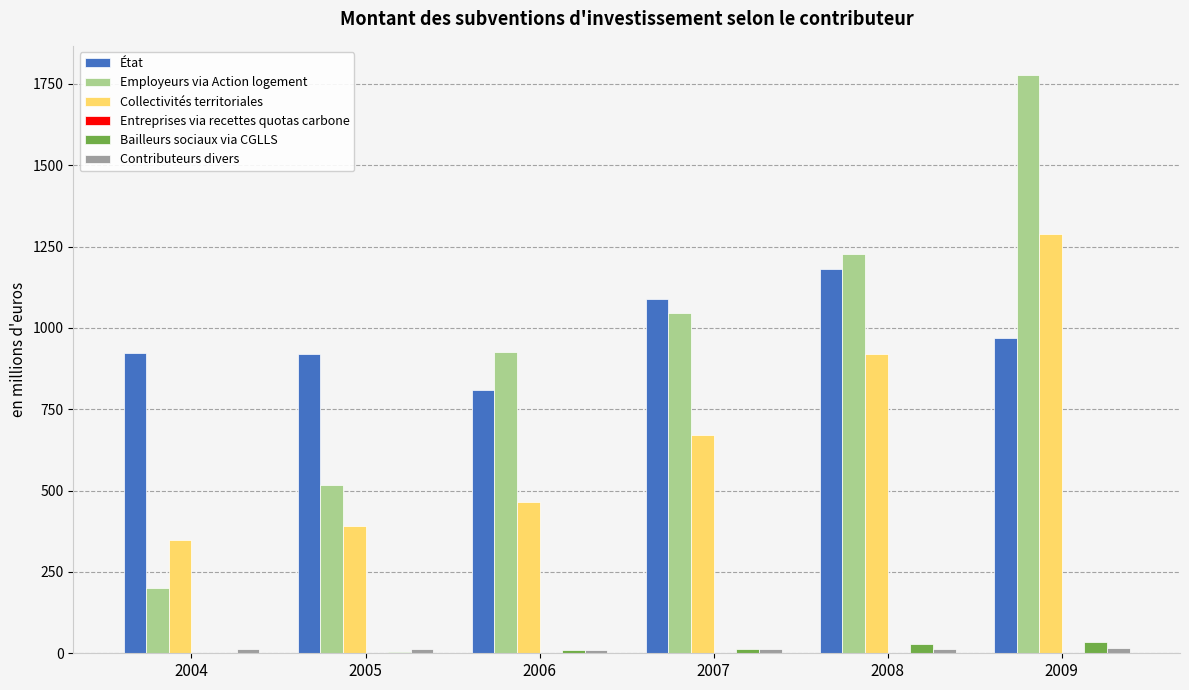

What is the maximum value for Employeurs via Action logement?

1777.8